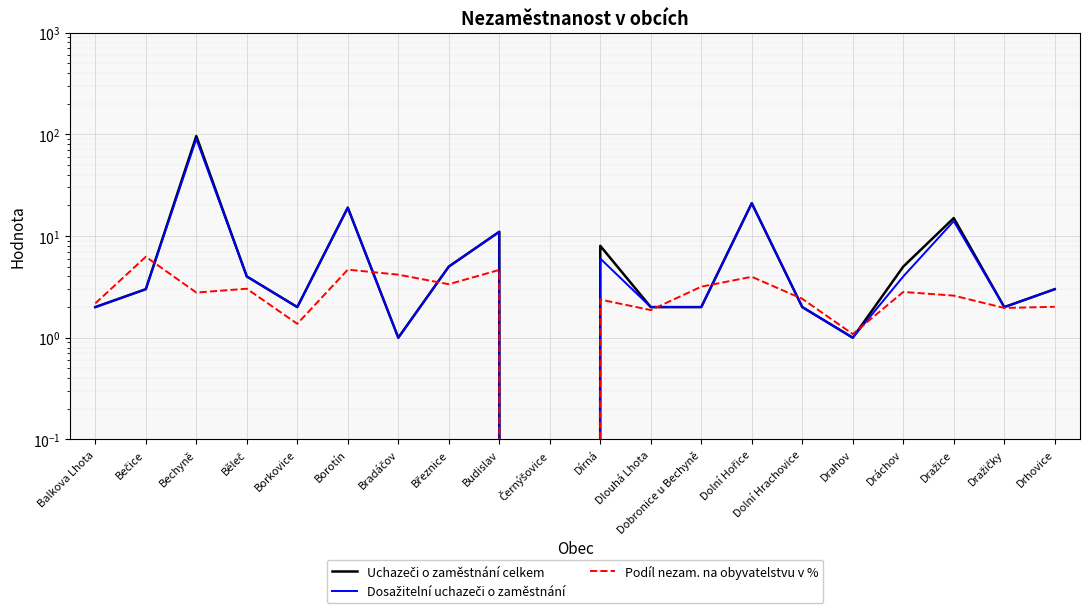

What is the label of the 11th point from the right?

Černýšovice